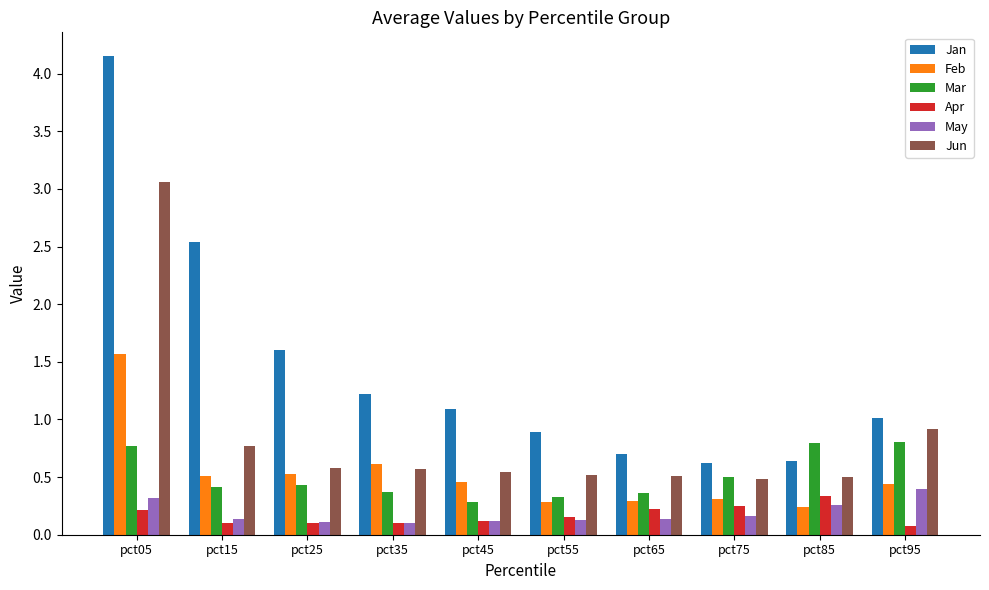

How many groups of bars are there?

10